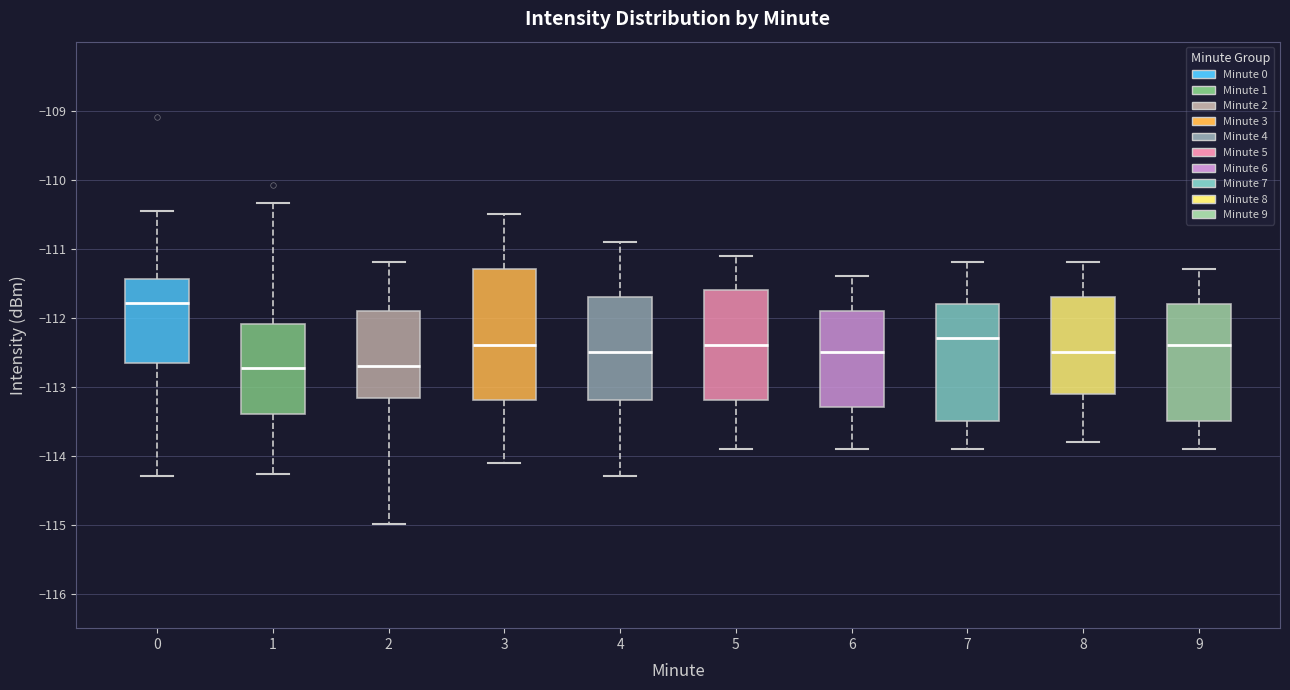

Reading left to right, transcribe this box plot: for each box, give where its median line is, the range the box spans, and where its two whiskers end, as read against the y-axis. The values are not printed on the chart, so give them approximately, as read against the axis.

0: median -111.8, box -112.7 to -111.4, whiskers -114.3 to -110.5
1: median -112.7, box -113.4 to -112.1, whiskers -114.3 to -110.3
2: median -112.7, box -113.2 to -111.9, whiskers -115.0 to -111.2
3: median -112.4, box -113.2 to -111.3, whiskers -114.1 to -110.5
4: median -112.5, box -113.2 to -111.7, whiskers -114.3 to -110.9
5: median -112.4, box -113.2 to -111.6, whiskers -113.9 to -111.1
6: median -112.5, box -113.3 to -111.9, whiskers -113.9 to -111.4
7: median -112.3, box -113.5 to -111.8, whiskers -113.9 to -111.2
8: median -112.5, box -113.1 to -111.7, whiskers -113.8 to -111.2
9: median -112.4, box -113.5 to -111.8, whiskers -113.9 to -111.3